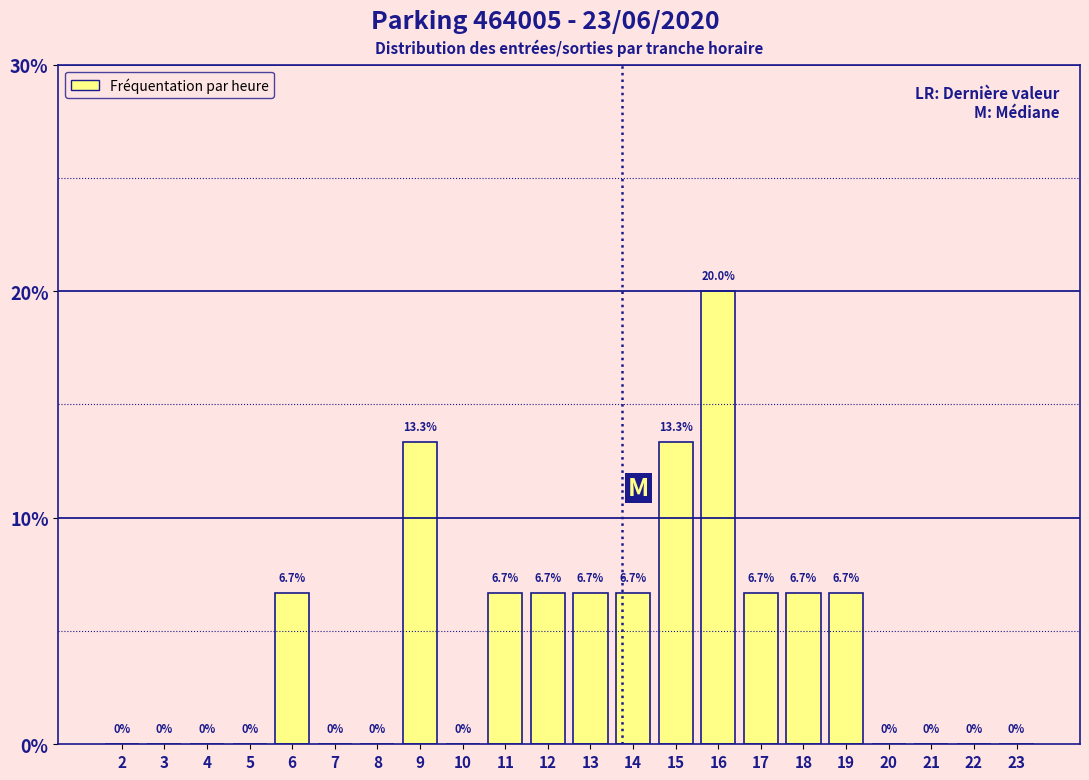

Reading right to left, extract all data points from this chart.

23=0.0	22=0.0	21=0.0	20=0.0	19=6.7	18=6.7	17=6.7	16=20.0	15=13.3	14=6.7	13=6.7	12=6.7	11=6.7	10=0.0	9=13.3	8=0.0	7=0.0	6=6.7	5=0.0	4=0.0	3=0.0	2=0.0